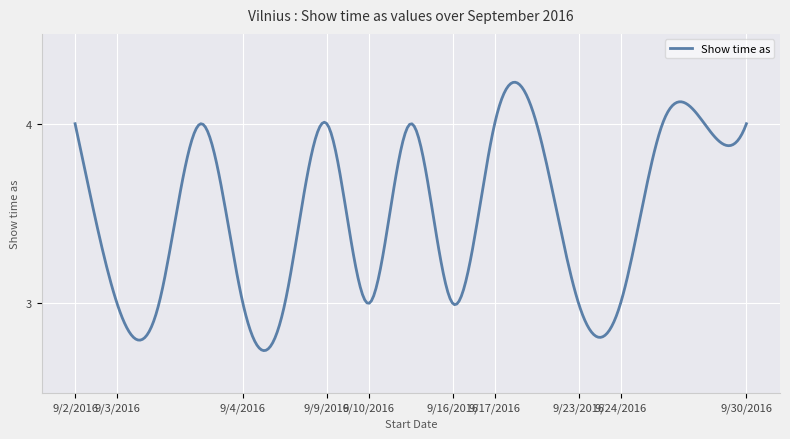

What is the difference between the maximum and minimum values?

1.5